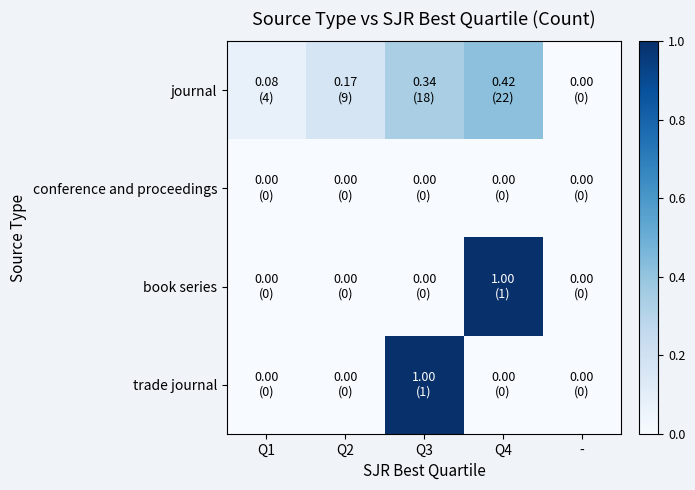

Rank the series at - from highest to lowest value.

journal, conference and proceedings, book series, trade journal